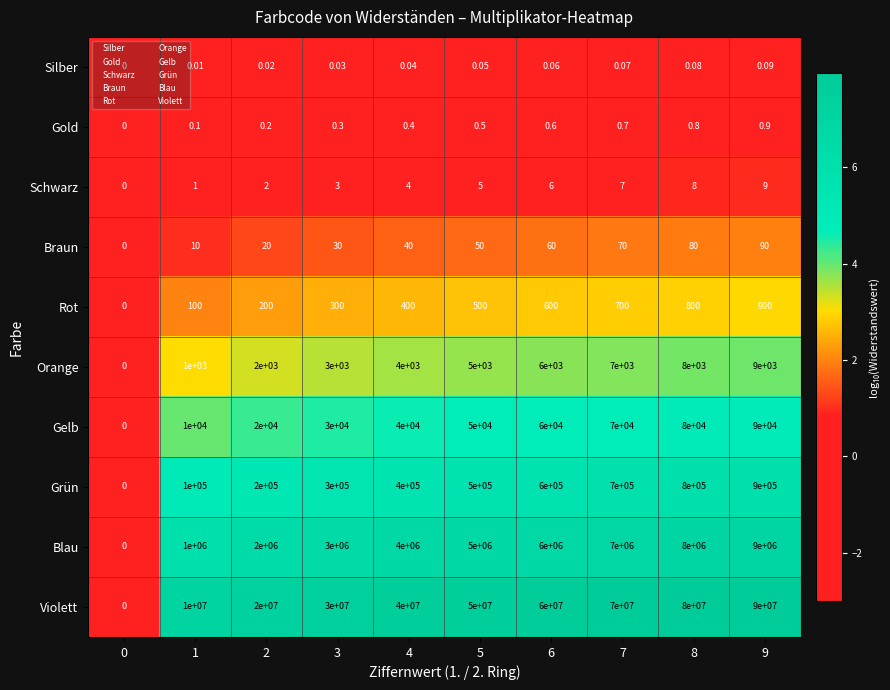

Rank the series at 7 from highest to lowest value.

Violett, Blau, Grün, Gelb, Orange, Rot, Braun, Schwarz, Gold, Silber